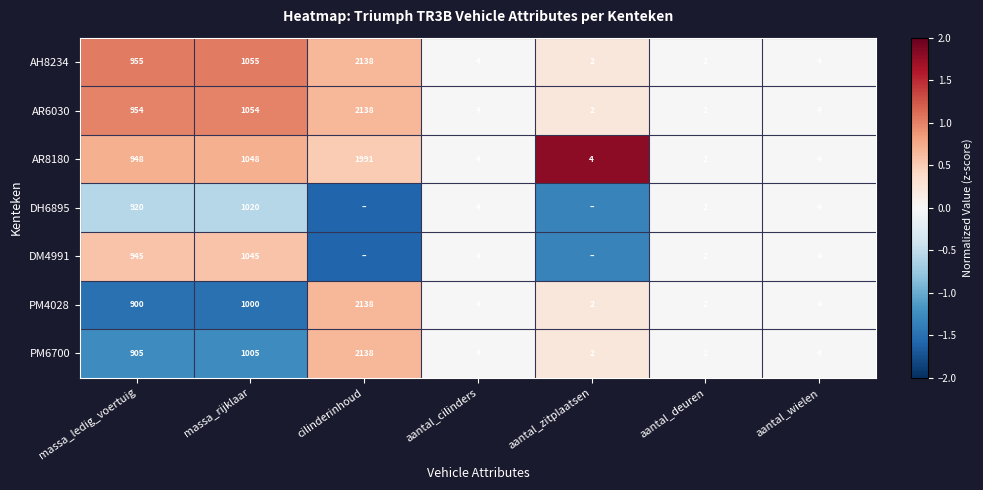

Is the value of AR8180 at cilinderinhoud greater than the value of AR6030 at aantal_wielen?

Yes